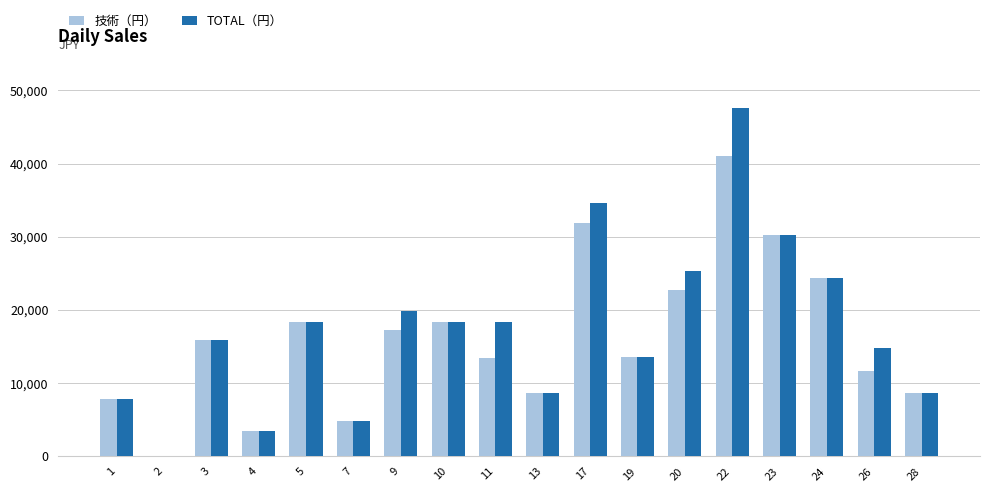

The value of 技術（円） at 5 is 23871. True or false?

False